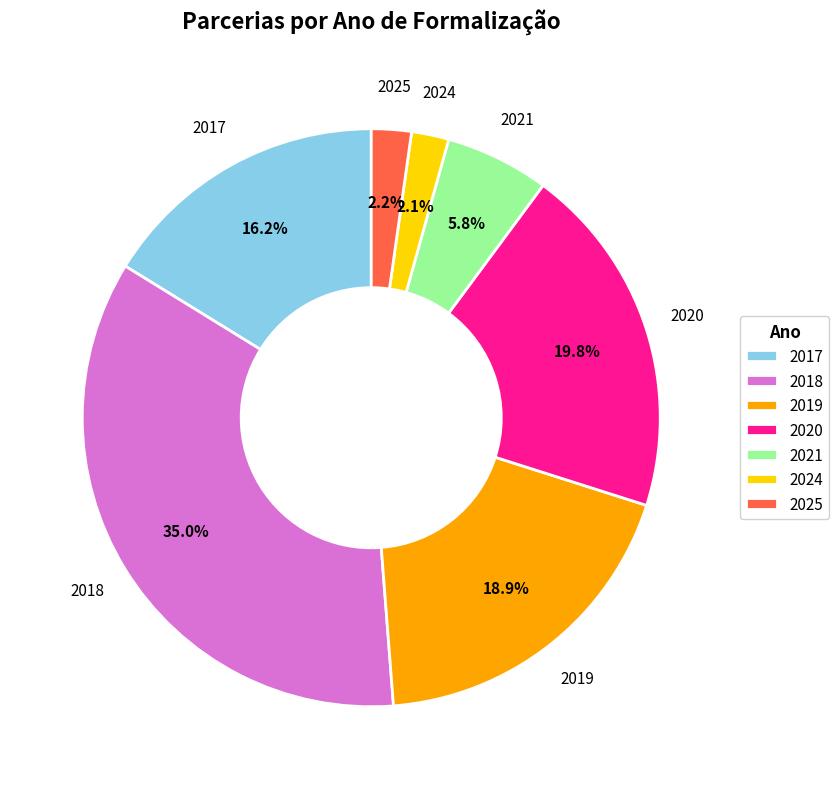

To the nearest percent, what percentage of the pie is 2020?

20%